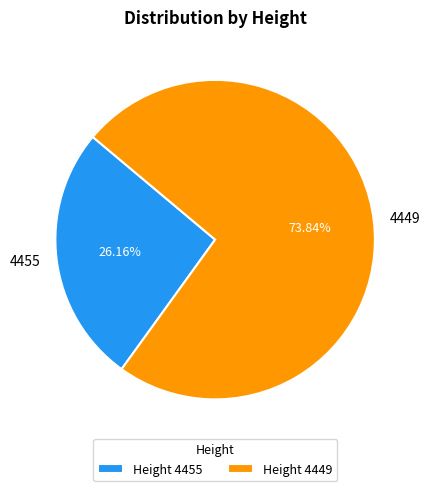

Is there a majority slice in this chart?

Yes